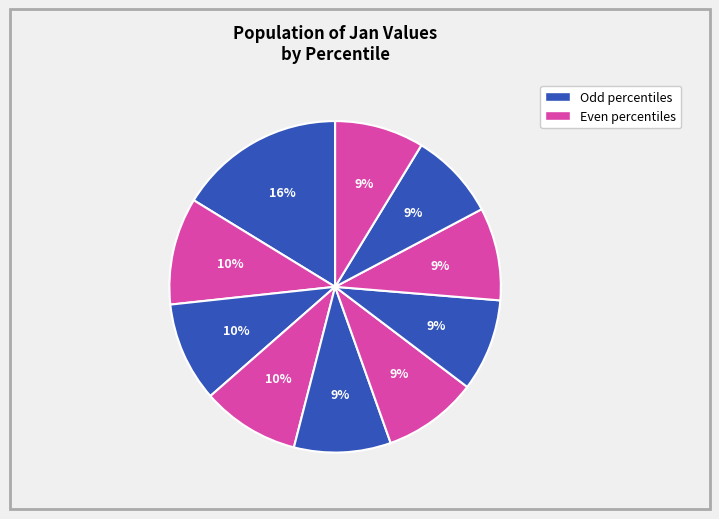

How many segments does this pie chart have?

10